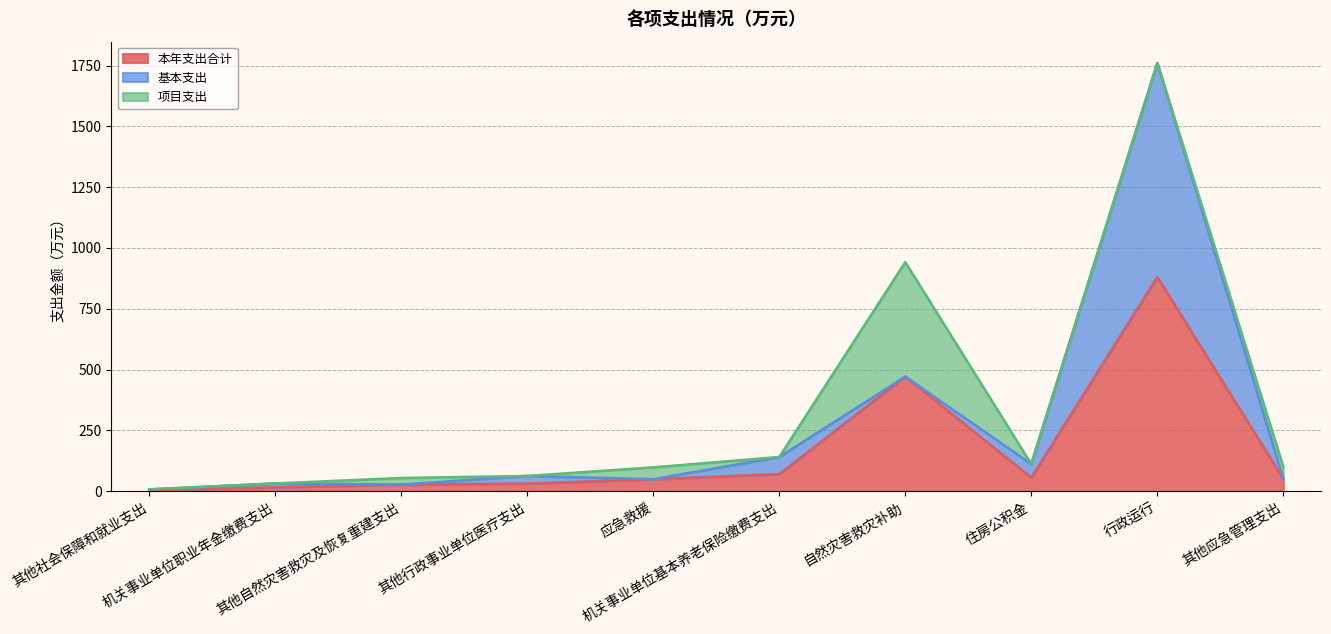

Reading left to right, what are all the values shown in this chart?

本年支出合计: 3.6	15.8	27.1	31.2	49.0	70.2	471.0	55.7	880.2	50.0
基本支出: 3.6	15.8	0.0	31.2	0.0	70.2	0.0	55.7	880.2	0.0
项目支出: 0.0	0.0	27.1	0.0	49.0	0.0	471.0	0.0	0.0	50.0